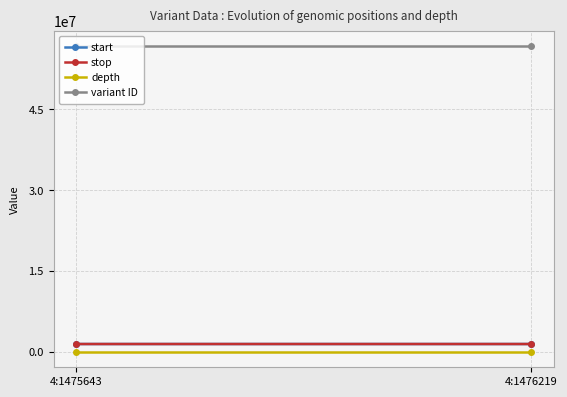

Which has a higher value, 4:1475643 or 4:1476219?

4:1476219